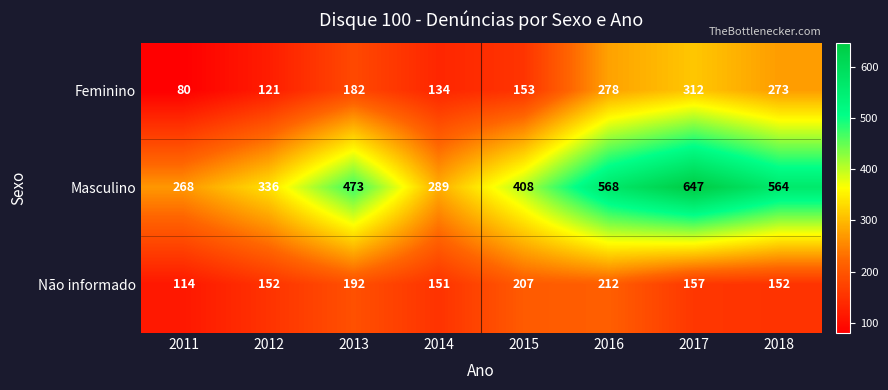

Reading right to left, transcribe all the data shown in this chart.

Feminino: 2018=273	2017=312	2016=278	2015=153	2014=134	2013=182	2012=121	2011=80
Masculino: 2018=564	2017=647	2016=568	2015=408	2014=289	2013=473	2012=336	2011=268
Não informado: 2018=152	2017=157	2016=212	2015=207	2014=151	2013=192	2012=152	2011=114